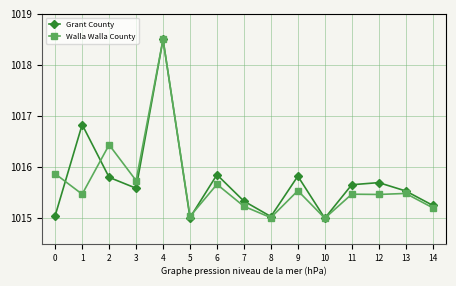

The Grant County series shows 1015.8 at 9. True or false?

True